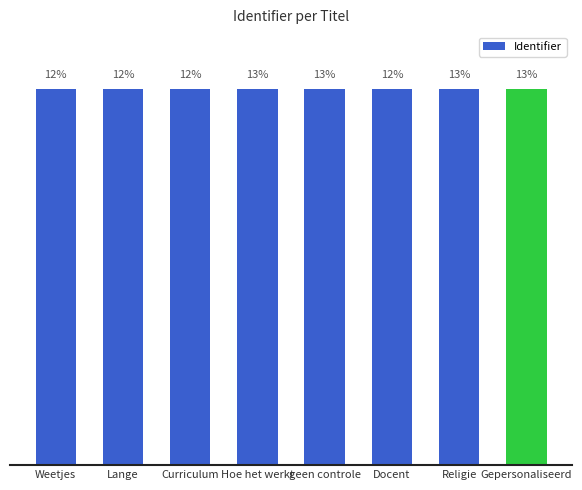

Are the bars horizontal?

No